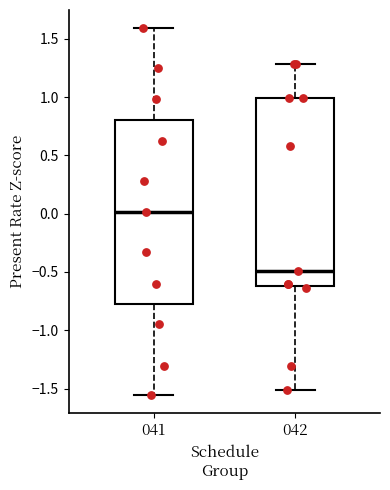

Reading left to right, transcribe this box plot: for each box, give where its median line is, the range the box spans, and where its two whiskers end, as read against the y-axis. The values are not printed on the chart, so give them approximately, as read against the axis.

041: median 0.00, box -0.80 to 0.80, whiskers -1.55 to 1.60
042: median -0.50, box -0.60 to 1.00, whiskers -1.50 to 1.30